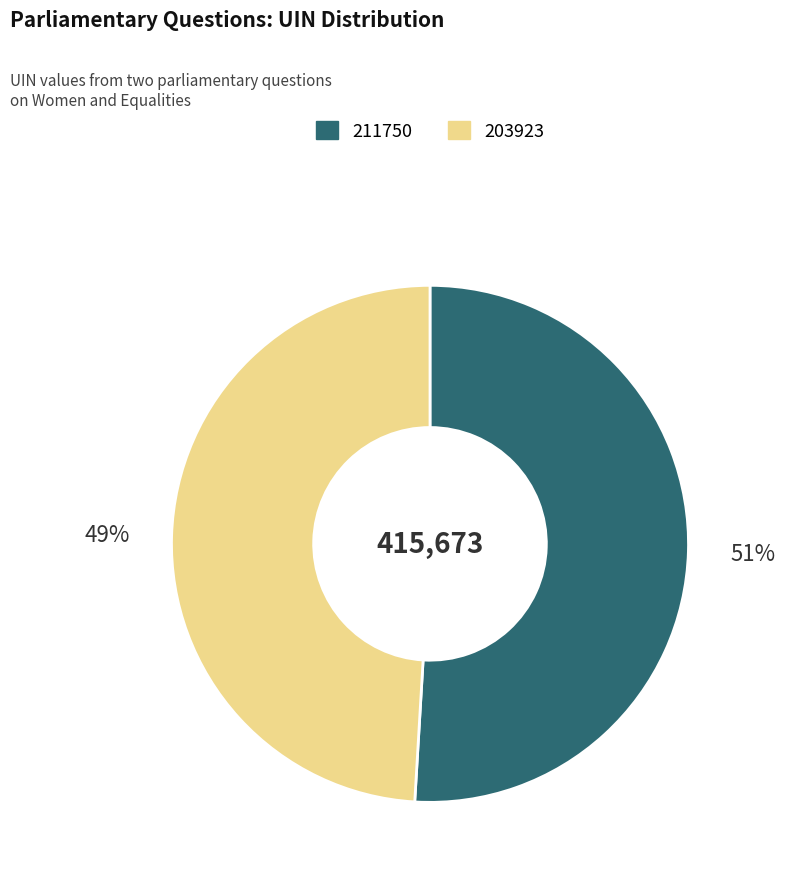

How many slices are in this pie chart?

2